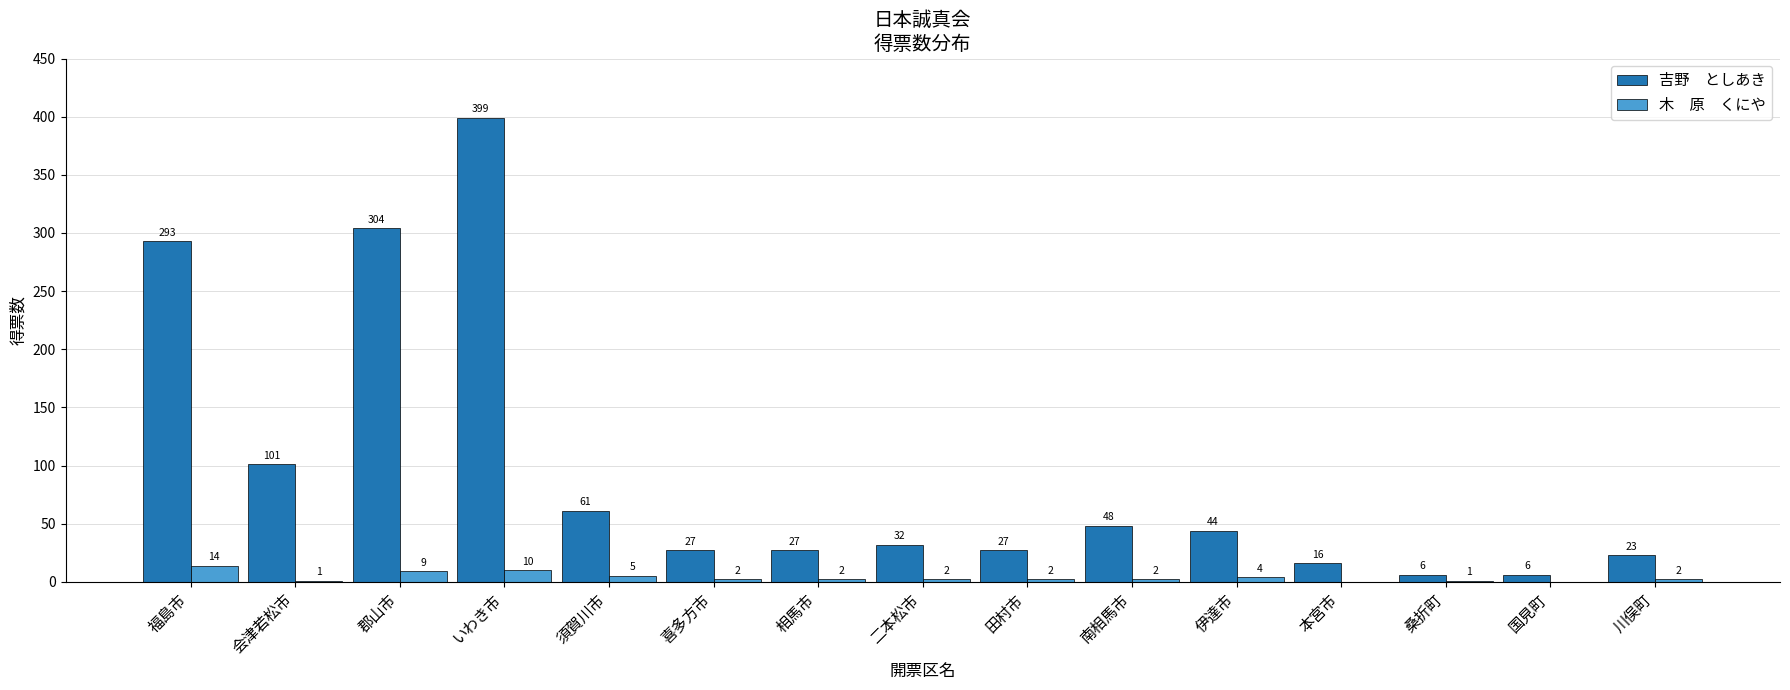

How many data points does each series have?

15